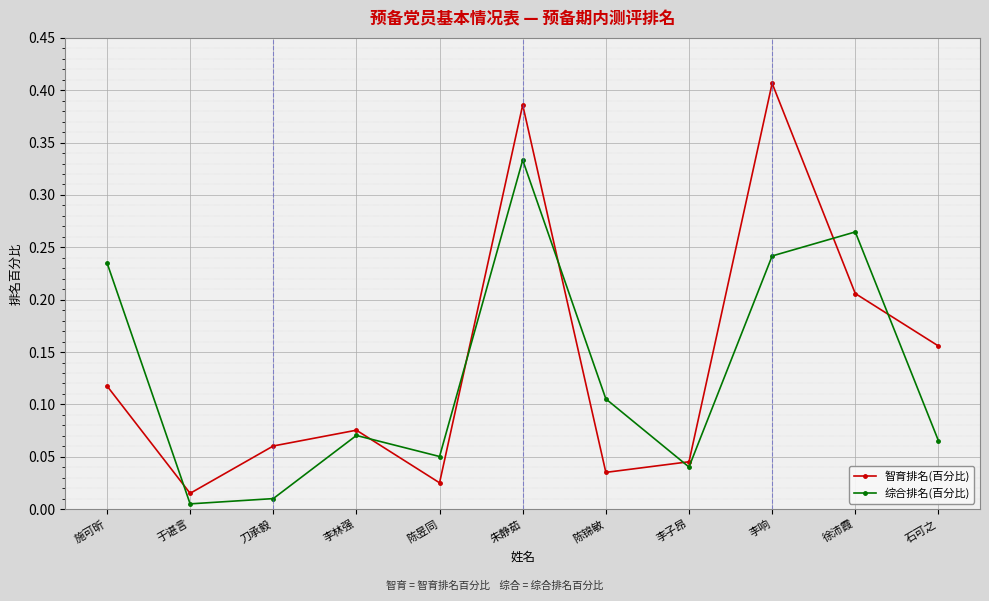

Where is the first local minimum for 智育排名(百分比)?

于谌言